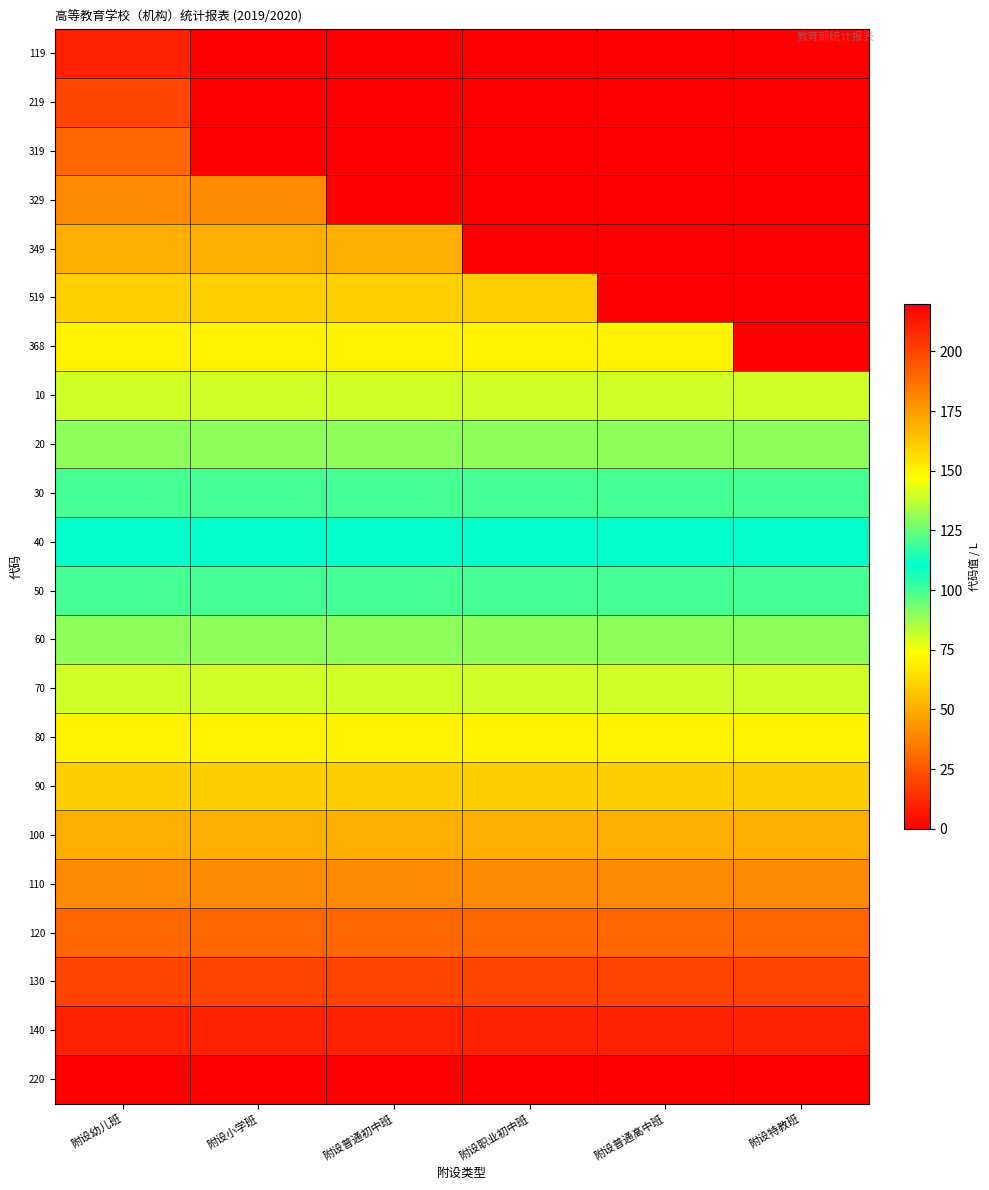

Reading left to right, what are all the values shown in this chart?

119: 附设幼儿班=10	附设小学班=0	附设普通初中班=0	附设职业初中班=0	附设普通高中班=0	附设特教班=0
219: 附设幼儿班=20	附设小学班=0	附设普通初中班=0	附设职业初中班=0	附设普通高中班=0	附设特教班=0
319: 附设幼儿班=30	附设小学班=0	附设普通初中班=0	附设职业初中班=0	附设普通高中班=0	附设特教班=0
329: 附设幼儿班=40	附设小学班=40	附设普通初中班=0	附设职业初中班=0	附设普通高中班=0	附设特教班=0
349: 附设幼儿班=50	附设小学班=50	附设普通初中班=50	附设职业初中班=0	附设普通高中班=0	附设特教班=0
519: 附设幼儿班=60	附设小学班=60	附设普通初中班=60	附设职业初中班=60	附设普通高中班=0	附设特教班=0
368: 附设幼儿班=70	附设小学班=70	附设普通初中班=70	附设职业初中班=70	附设普通高中班=70	附设特教班=0
10: 附设幼儿班=80	附设小学班=80	附设普通初中班=80	附设职业初中班=80	附设普通高中班=80	附设特教班=80
20: 附设幼儿班=90	附设小学班=90	附设普通初中班=90	附设职业初中班=90	附设普通高中班=90	附设特教班=90
30: 附设幼儿班=100	附设小学班=100	附设普通初中班=100	附设职业初中班=100	附设普通高中班=100	附设特教班=100
40: 附设幼儿班=110	附设小学班=110	附设普通初中班=110	附设职业初中班=110	附设普通高中班=110	附设特教班=110
50: 附设幼儿班=120	附设小学班=120	附设普通初中班=120	附设职业初中班=120	附设普通高中班=120	附设特教班=120
60: 附设幼儿班=130	附设小学班=130	附设普通初中班=130	附设职业初中班=130	附设普通高中班=130	附设特教班=130
70: 附设幼儿班=140	附设小学班=140	附设普通初中班=140	附设职业初中班=140	附设普通高中班=140	附设特教班=140
80: 附设幼儿班=150	附设小学班=150	附设普通初中班=150	附设职业初中班=150	附设普通高中班=150	附设特教班=150
90: 附设幼儿班=160	附设小学班=160	附设普通初中班=160	附设职业初中班=160	附设普通高中班=160	附设特教班=160
100: 附设幼儿班=170	附设小学班=170	附设普通初中班=170	附设职业初中班=170	附设普通高中班=170	附设特教班=170
110: 附设幼儿班=180	附设小学班=180	附设普通初中班=180	附设职业初中班=180	附设普通高中班=180	附设特教班=180
120: 附设幼儿班=190	附设小学班=190	附设普通初中班=190	附设职业初中班=190	附设普通高中班=190	附设特教班=190
130: 附设幼儿班=200	附设小学班=200	附设普通初中班=200	附设职业初中班=200	附设普通高中班=200	附设特教班=200
140: 附设幼儿班=210	附设小学班=210	附设普通初中班=210	附设职业初中班=210	附设普通高中班=210	附设特教班=210
220: 附设幼儿班=220	附设小学班=220	附设普通初中班=220	附设职业初中班=220	附设普通高中班=220	附设特教班=220